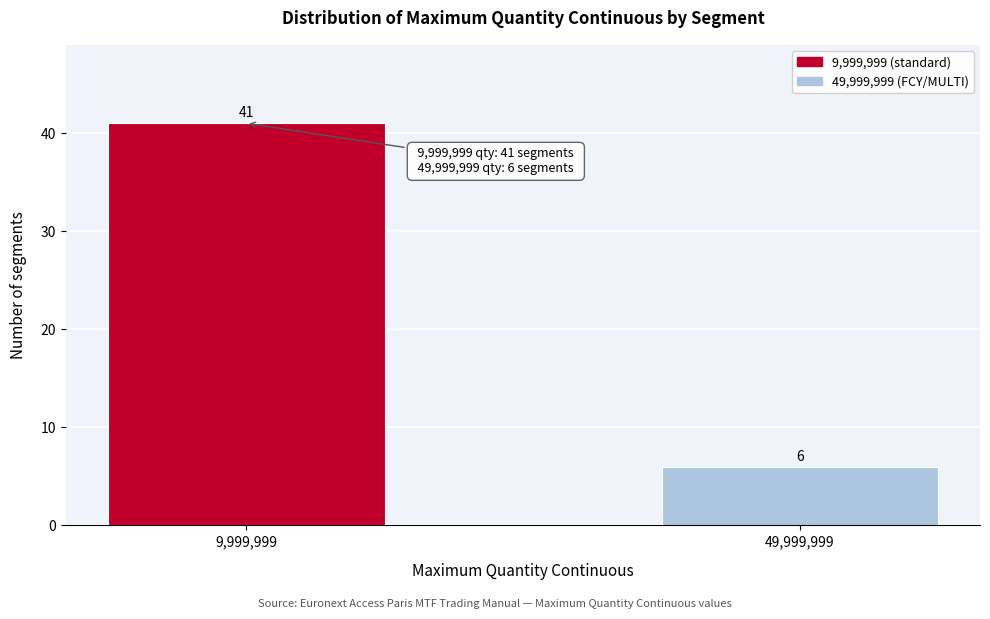

Reading left to right, extract all data points from this chart.

41	6